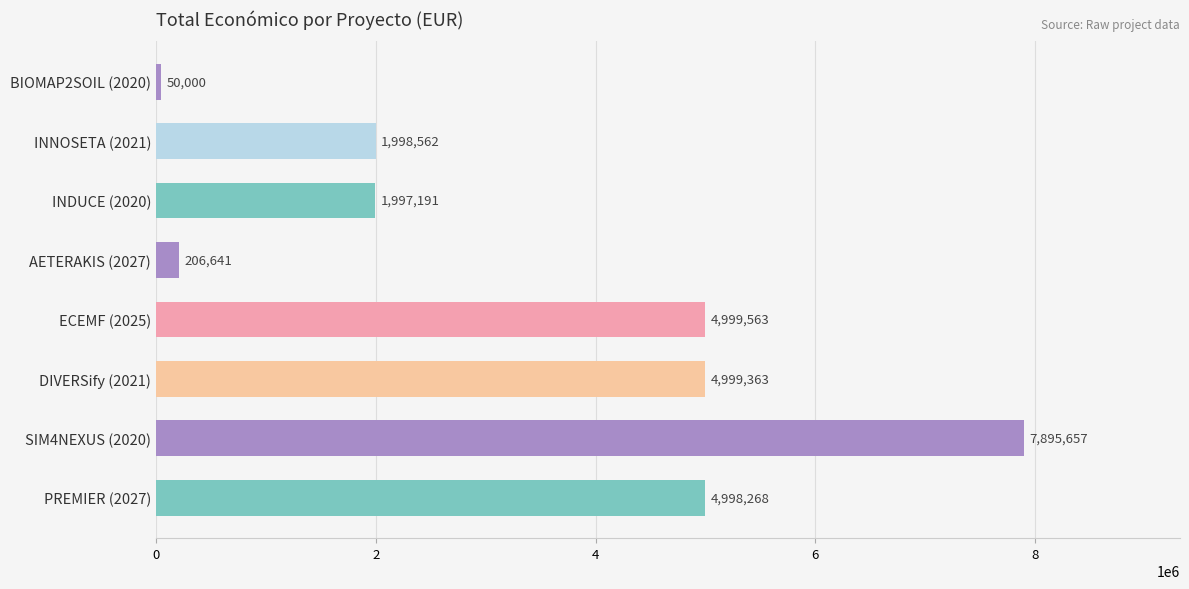

Count the number of categories in the chart.

8